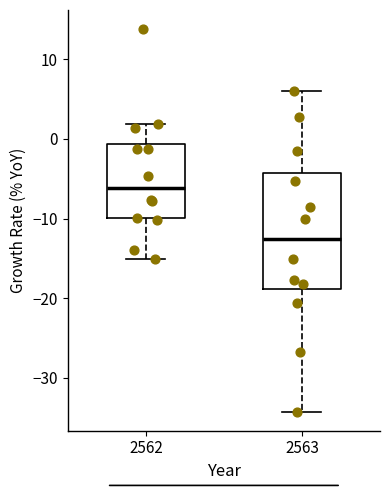

Which box's median line is the highest?

2562